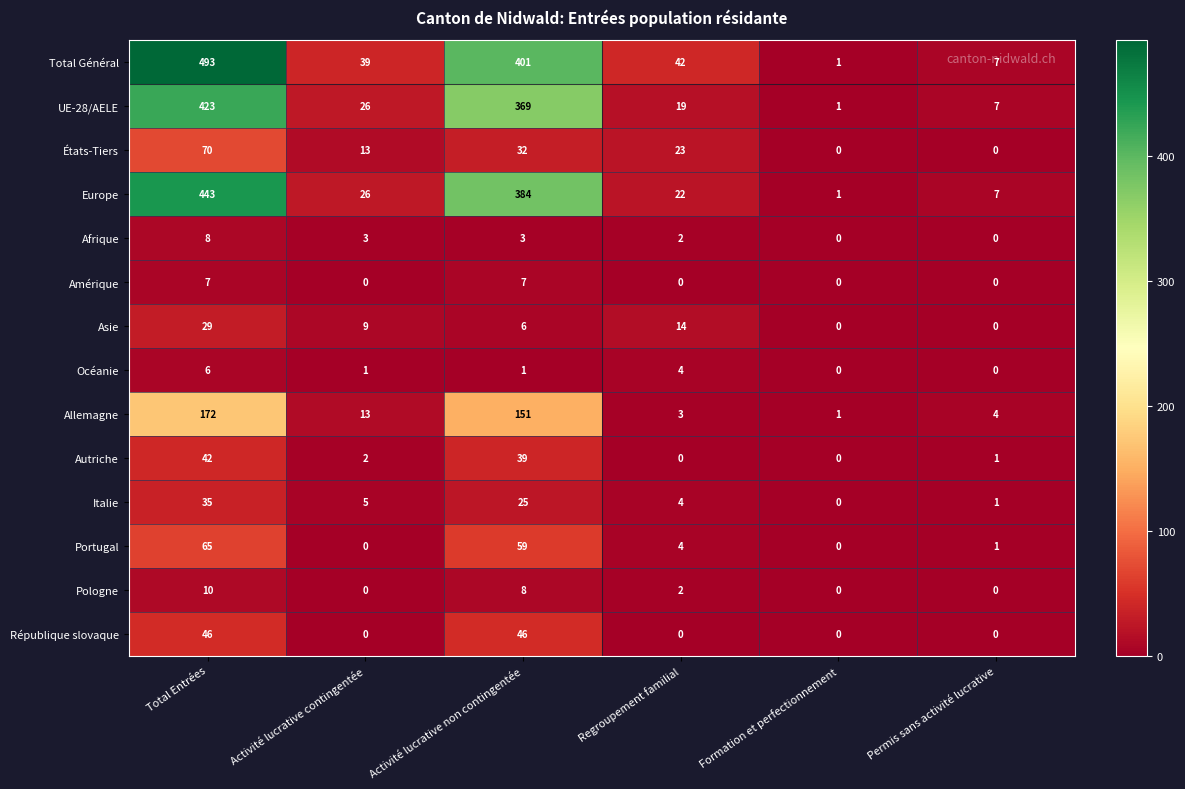

At which category does the chart reach its peak across all series?

Total Entrées